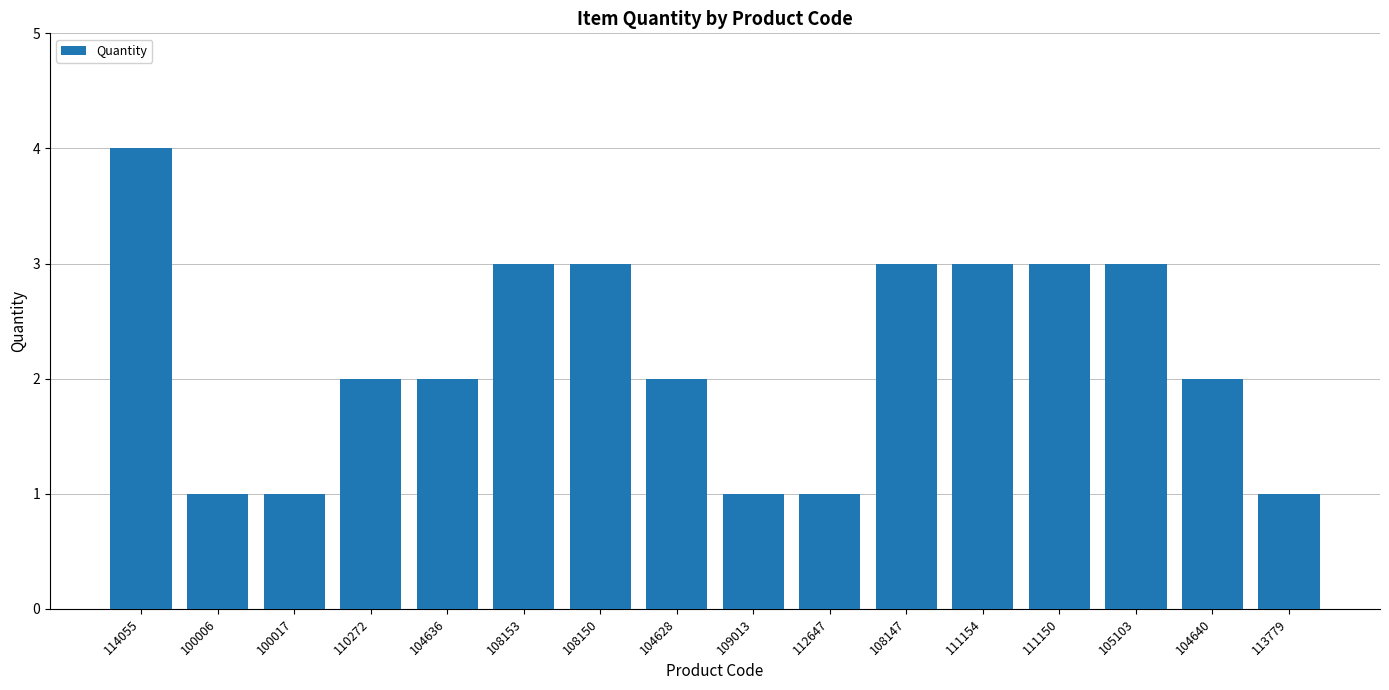

The value at 100017 is 1. True or false?

True